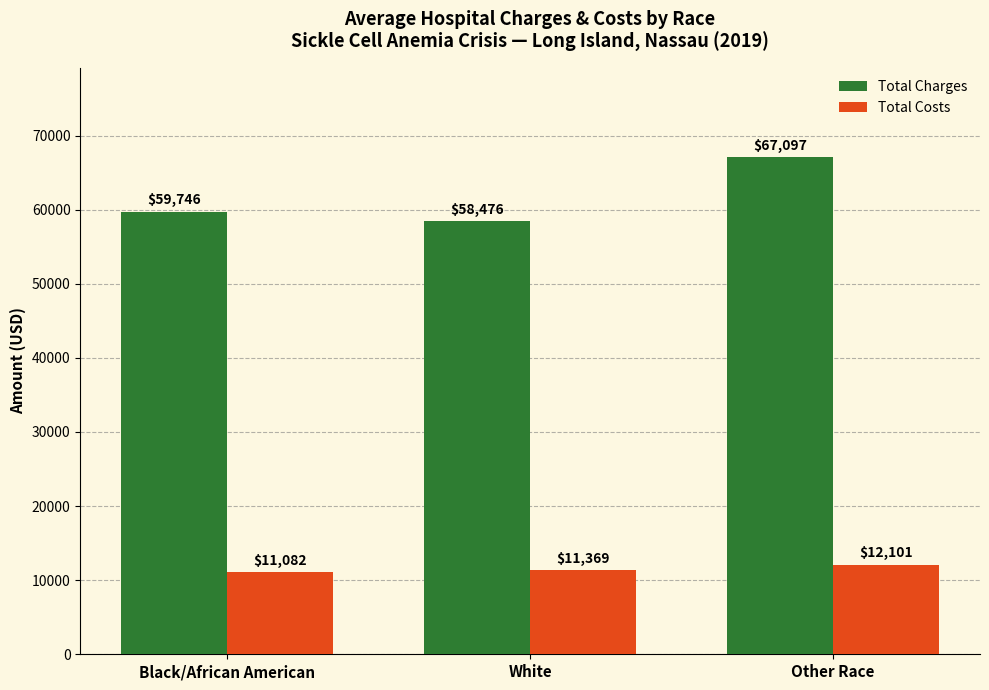

Which series has the widest spread of values?

Total Charges